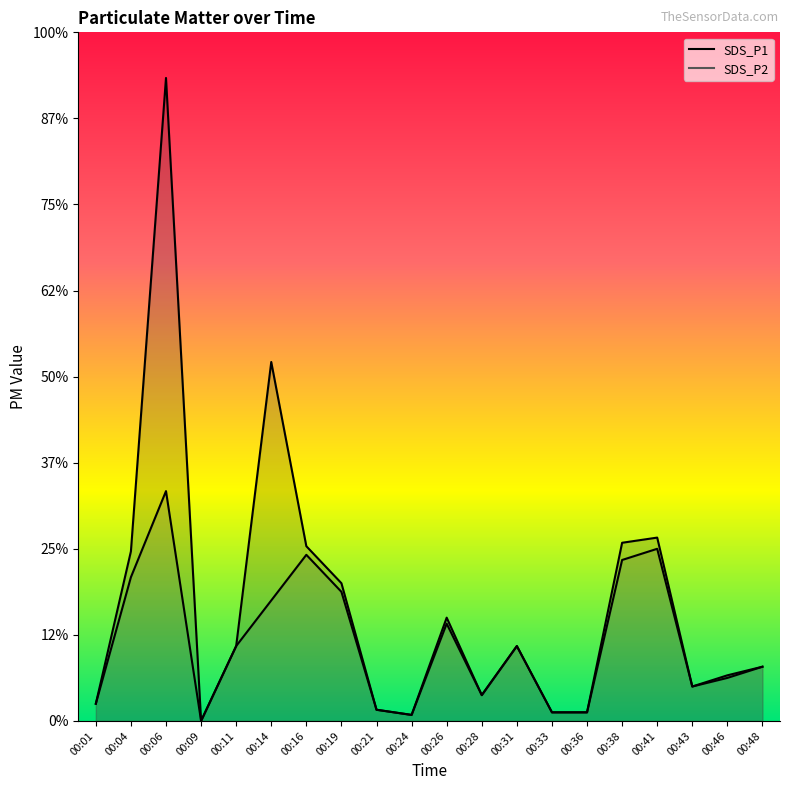

What are all the series names shown in the legend?

SDS_P1, SDS_P2